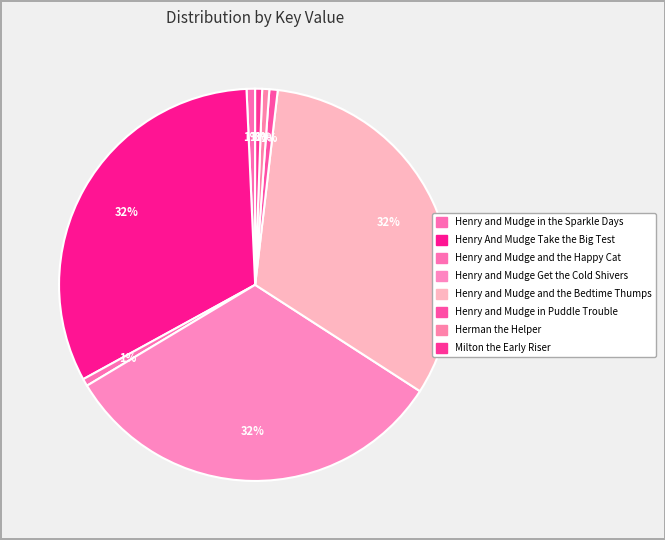

Is it true that Herman the Helper is 11% of the pie?

False